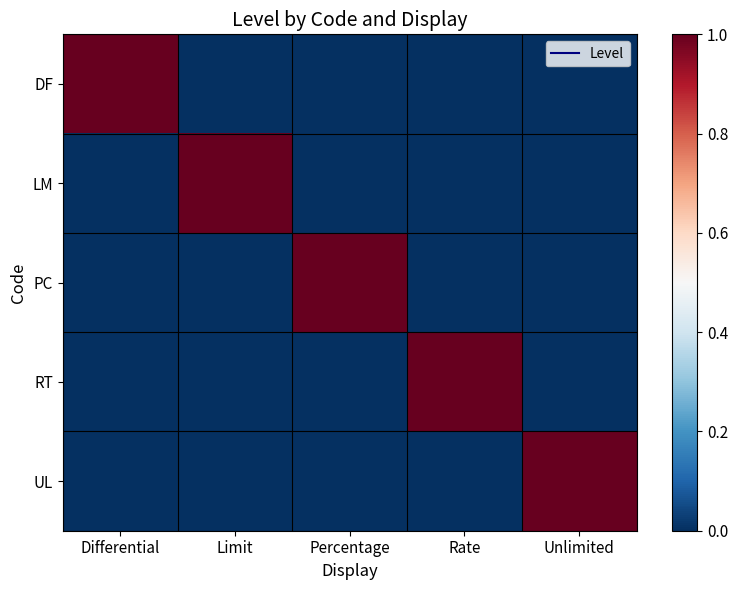

Which series has the largest total across all categories?

DF